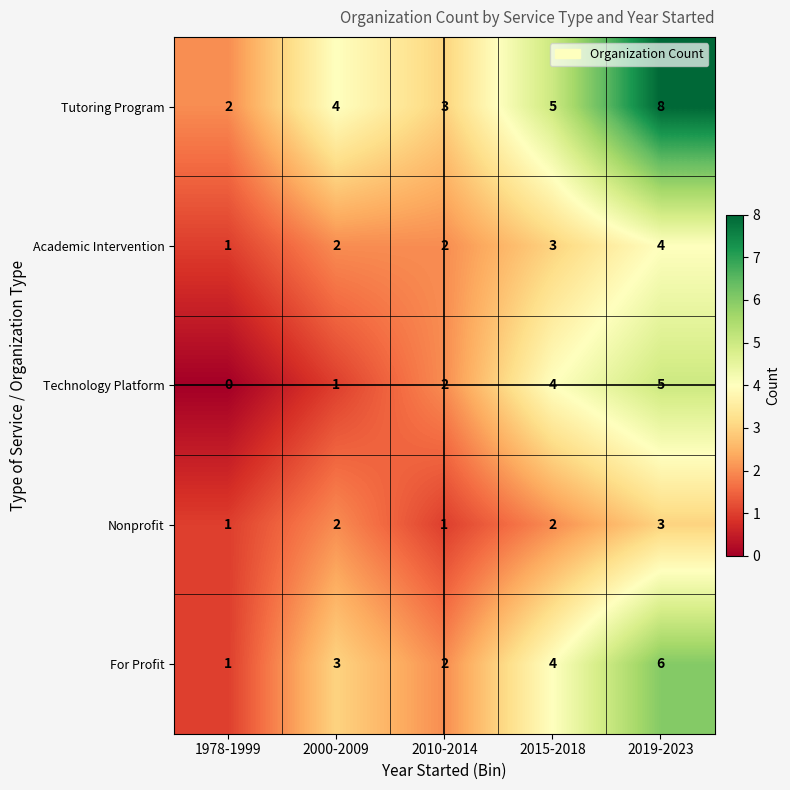

At which label is For Profit closest to 3?

2000-2009